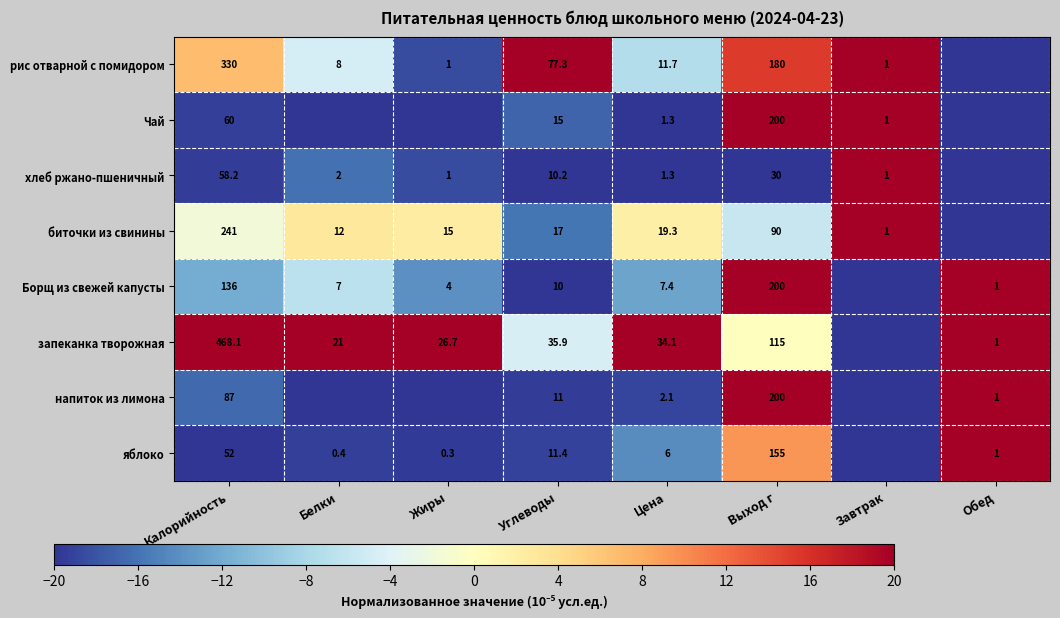

Is it true that Борщ из свежей капусты equals 7.0 at Белки?

True